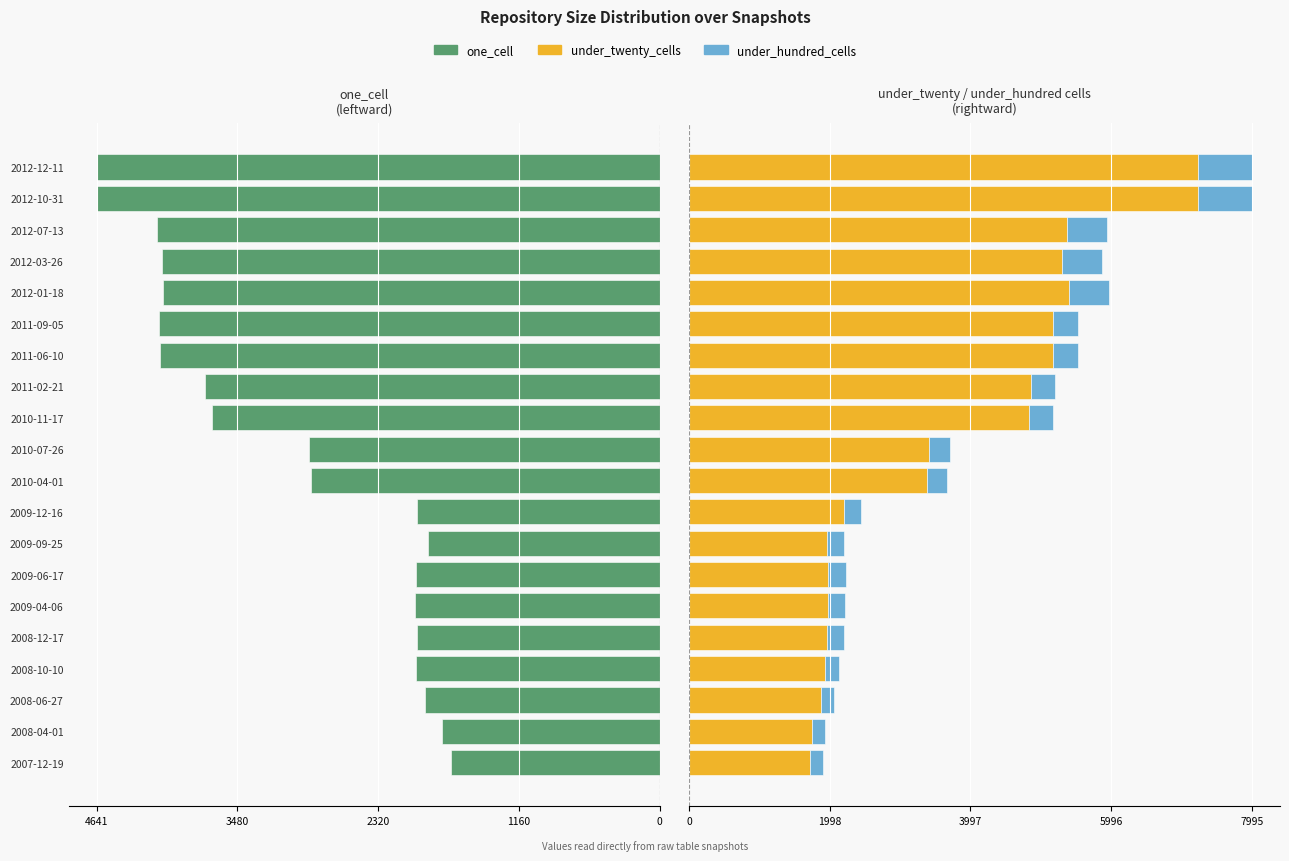

The one_cell series shows -2890 at 2010-07-26. True or false?

True